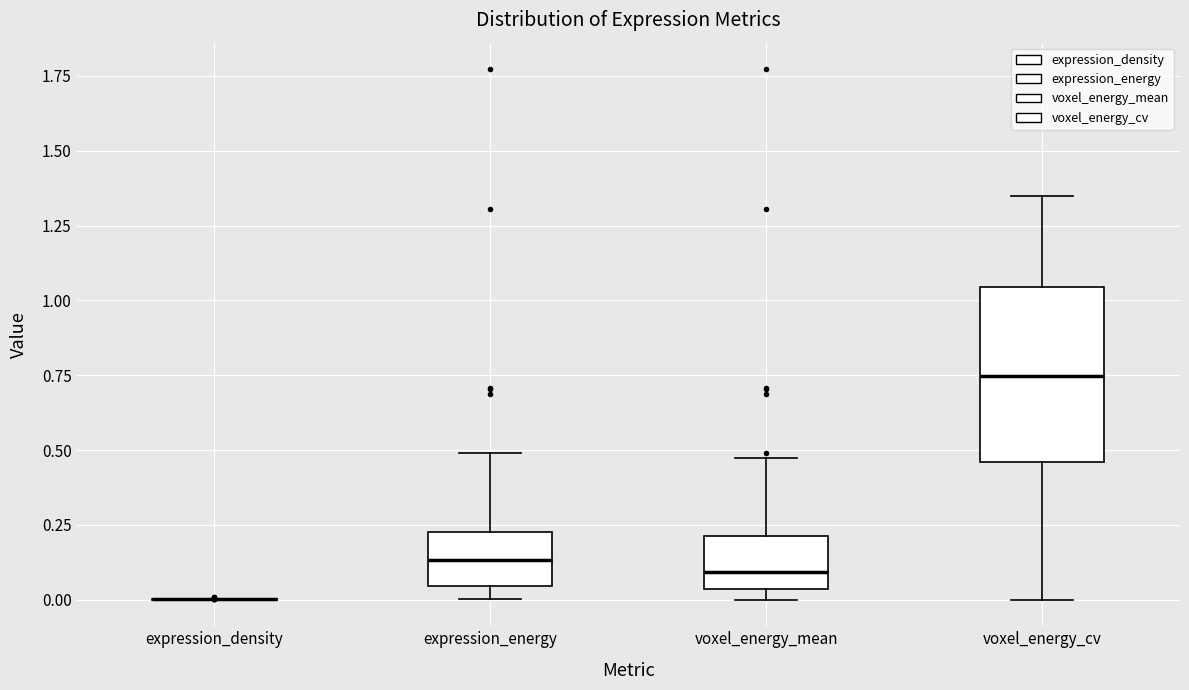

Reading left to right, read every box against the y-axis: the position of its median line, the range the box covers, and the ends of its whiskers. The values are not printed on the chart, so give them approximately, as read against the axis.

expression_density: box collapsed to a line at 0.00, whiskers 0.00 to 0.00
expression_energy: median 0.15, box 0.05 to 0.25, whiskers 0.00 to 0.50
voxel_energy_mean: median 0.10, box 0.05 to 0.20, whiskers 0.00 to 0.45
voxel_energy_cv: median 0.75, box 0.45 to 1.05, whiskers 0.00 to 1.35